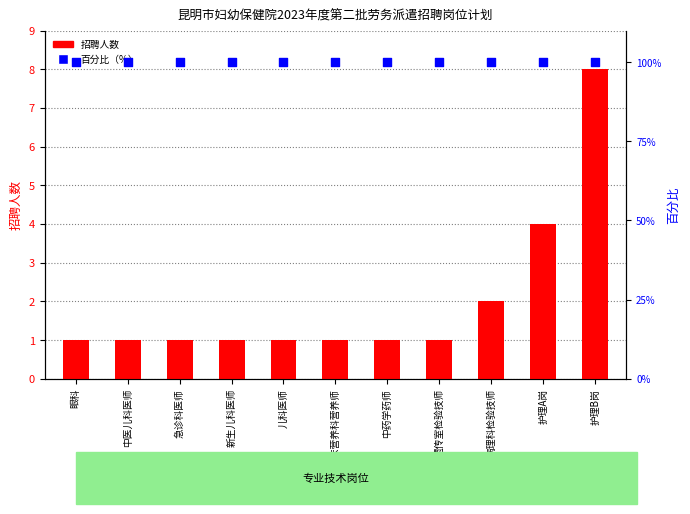

What are all the series names shown in the legend?

招聘人数, 百分比（%）